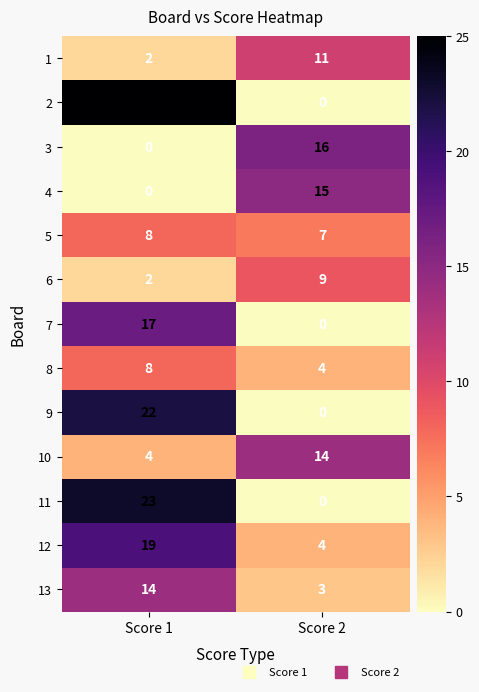

Reading left to right, what are all the values shown in this chart?

1: 2	11
2: 25	0
3: 0	16
4: 0	15
5: 8	7
6: 2	9
7: 17	0
8: 8	4
9: 22	0
10: 4	14
11: 23	0
12: 19	4
13: 14	3